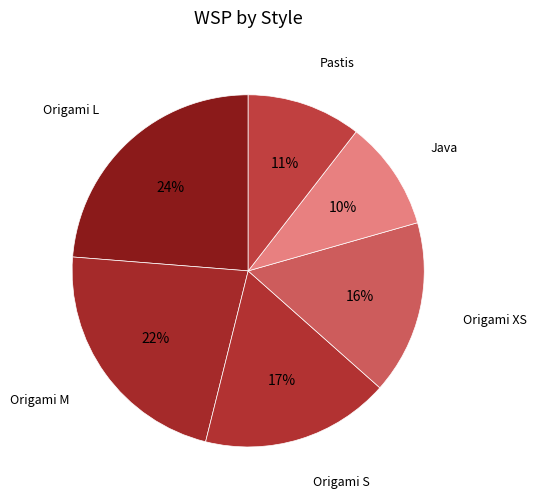

Is it true that Origami XS is 23% of the pie?

False